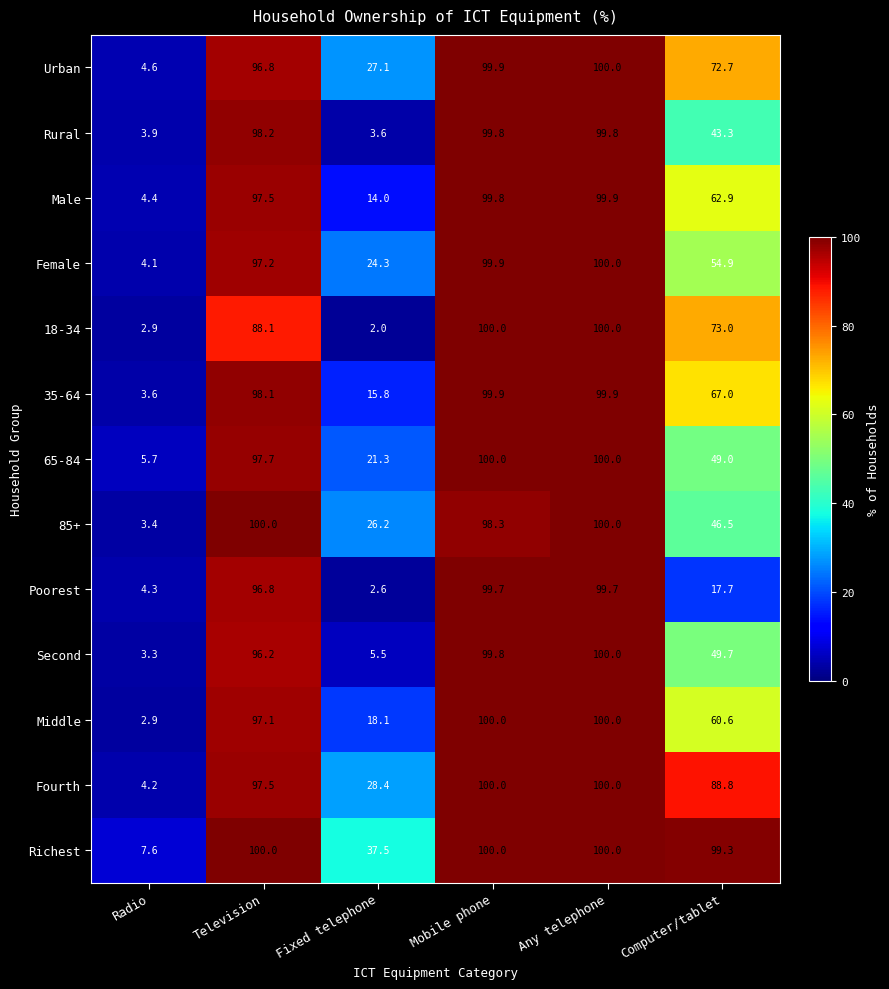

Is it true that Urban equals 96.8 at Television?

True